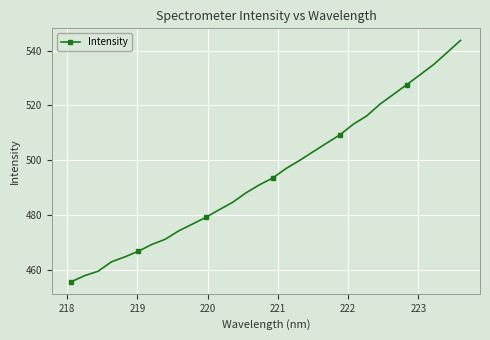

How many series are shown in this chart?

1